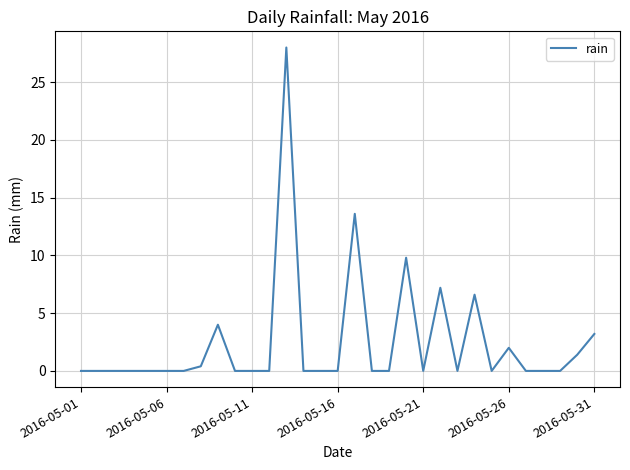

Does the chart display data point markers on the line(s)?

No